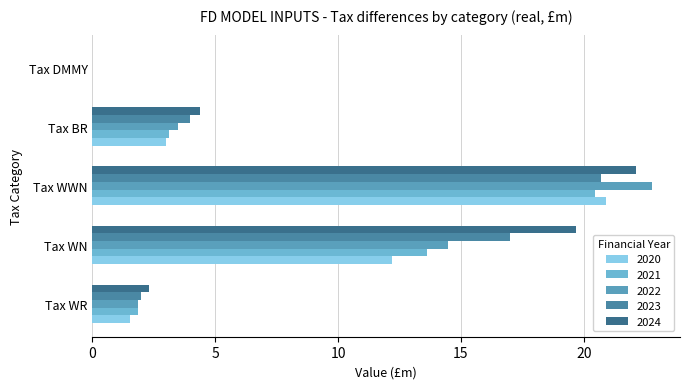

Where does the 2024 series first go above 4?

Tax WN